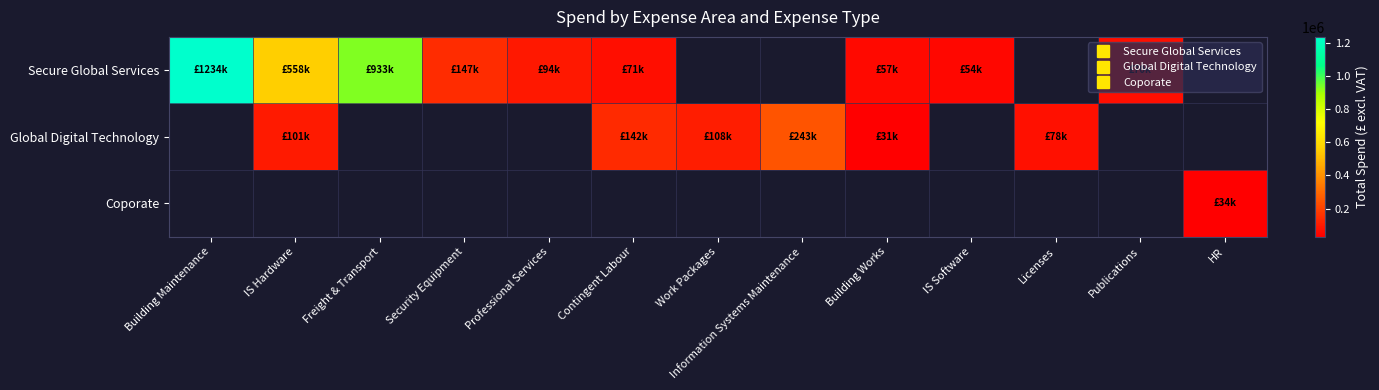

Rank the series by their average value, from highest to lowest.

Secure Global Services, Global Digital Technology, Coporate